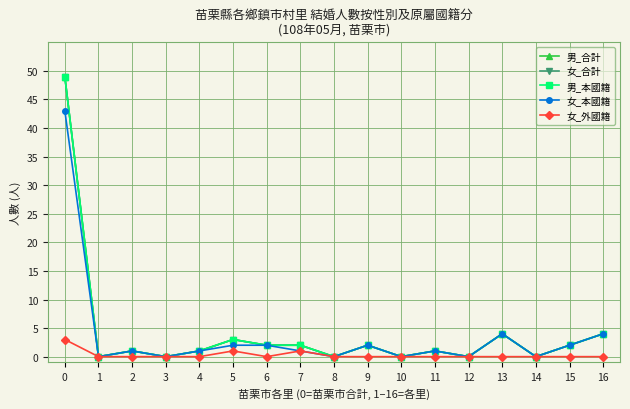

What is the value of the 女_本國籍 point at the 17th from the left?

4